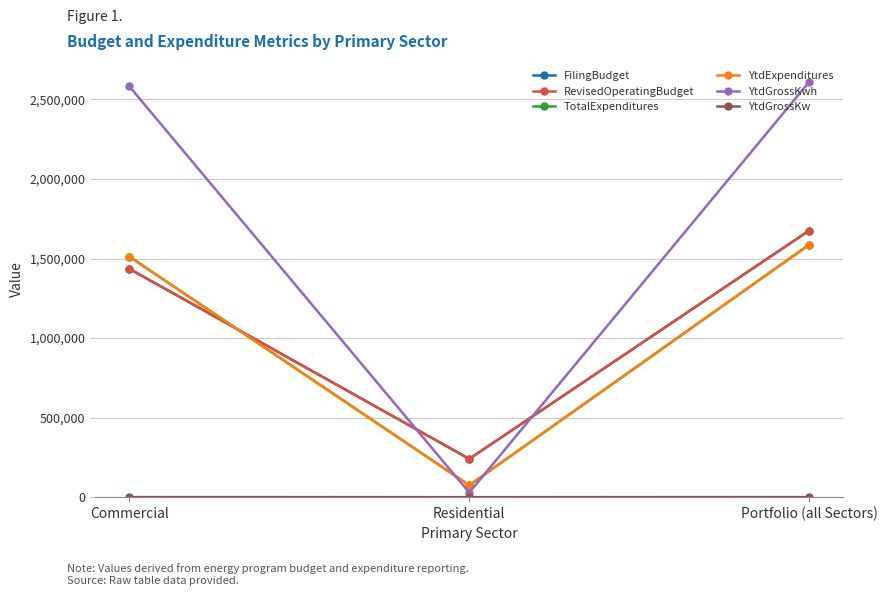

Does the chart have visible grid lines?

Yes